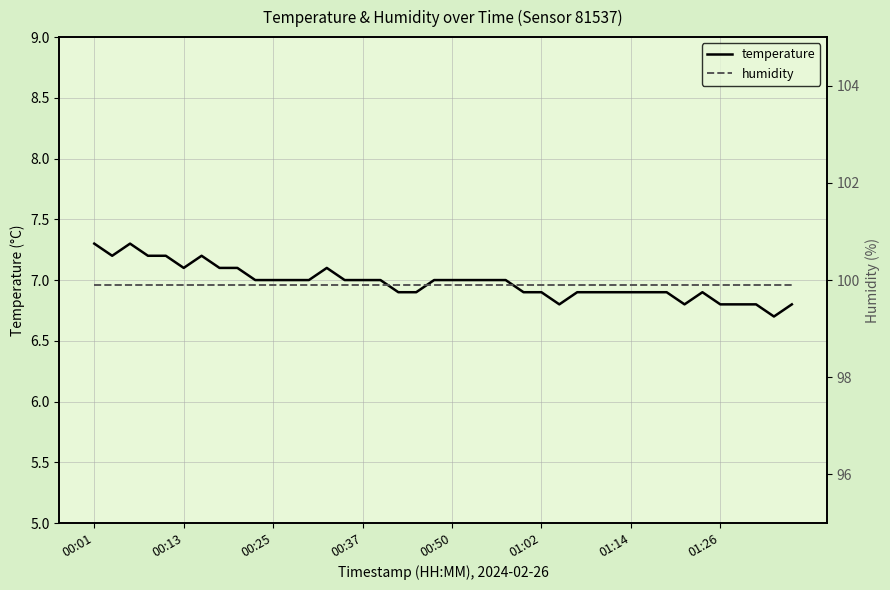

Between 17 and 32, which series saw the biggest shift?

temperature